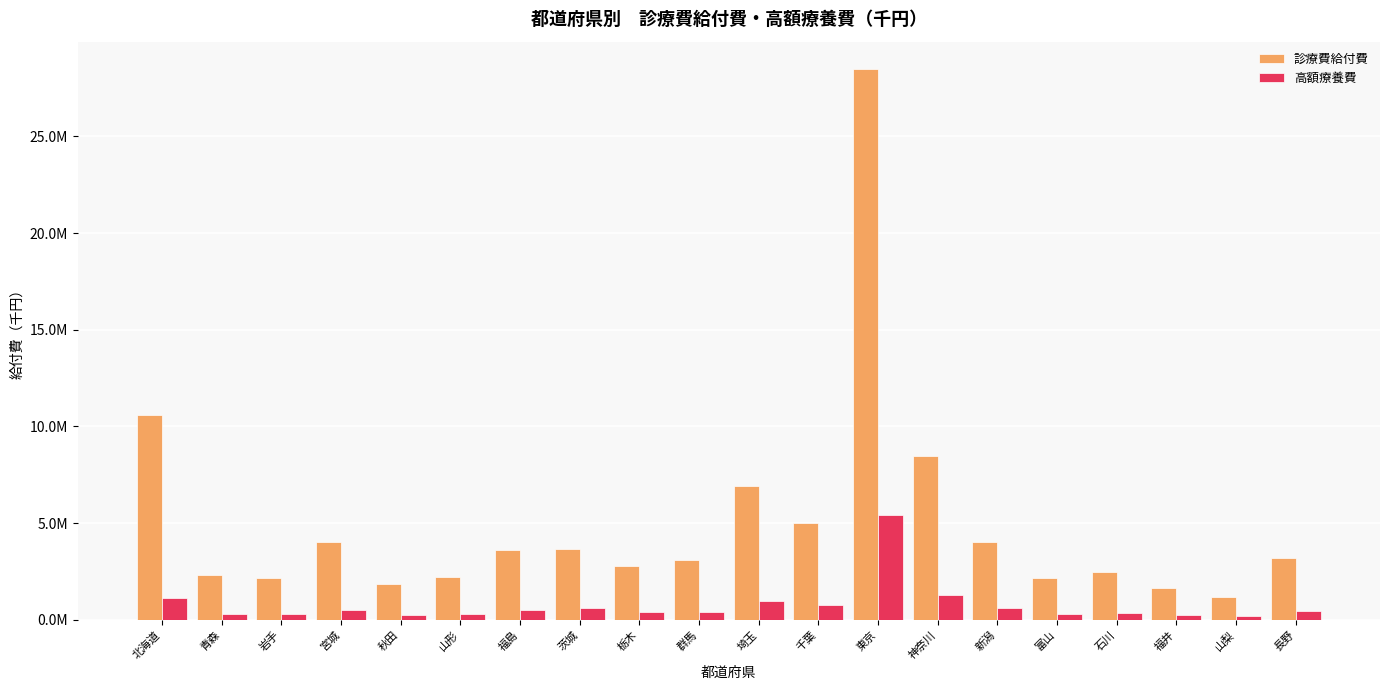

What are all the series names shown in the legend?

診療費給付費, 高額療養費